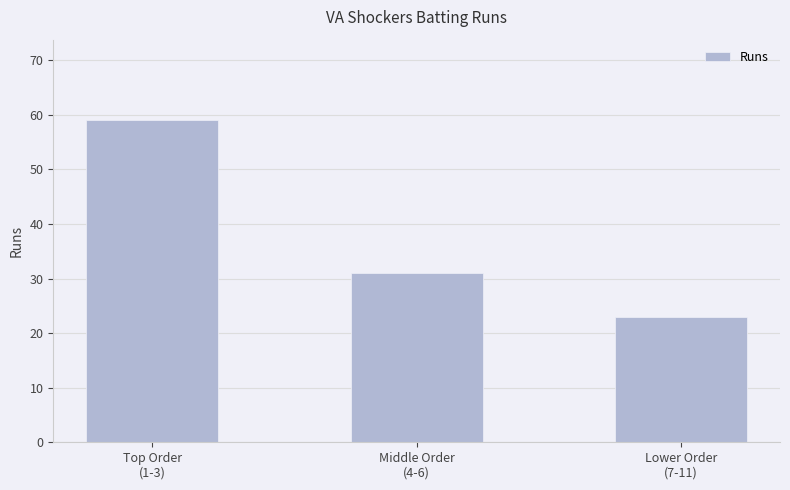

What is the approximate value at Top Order
(1-3), to the nearest 5?

60